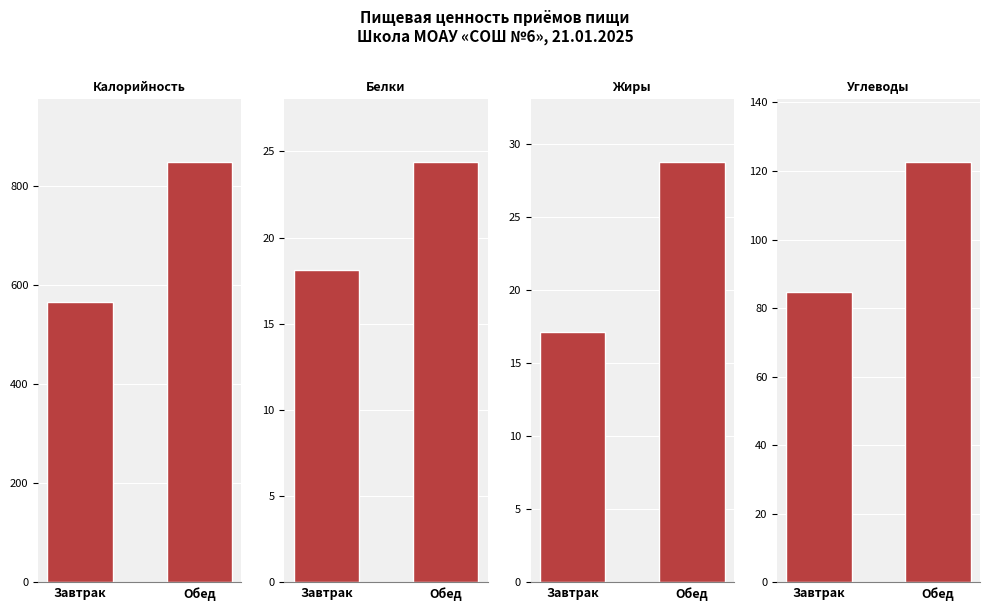

What is the difference between the maximum and minimum values in the Белки series?

6.3